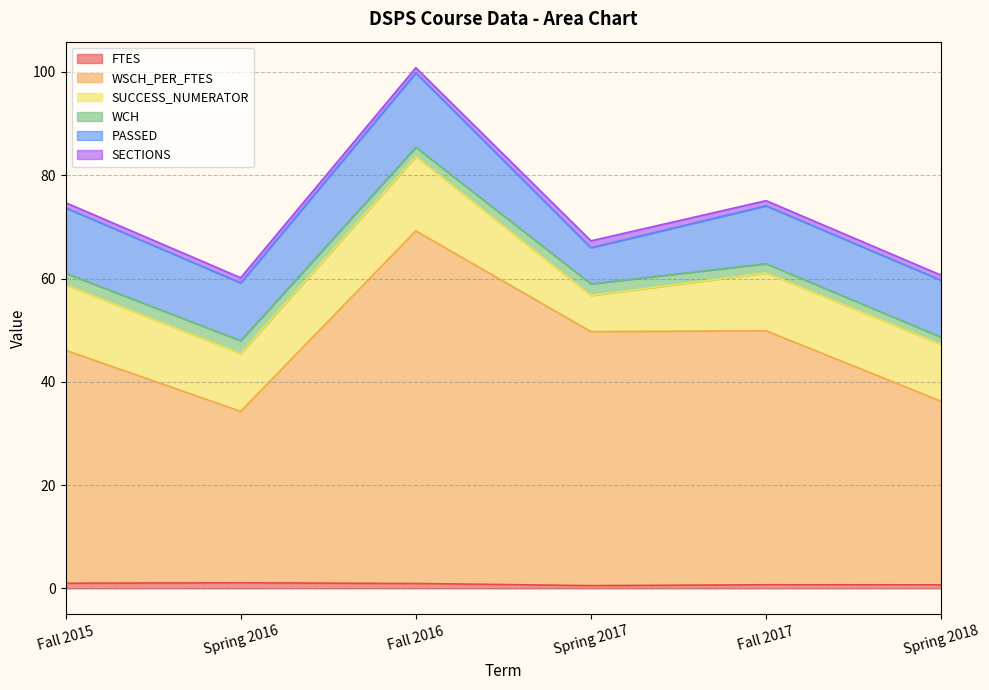

Does the chart have visible grid lines?

Yes